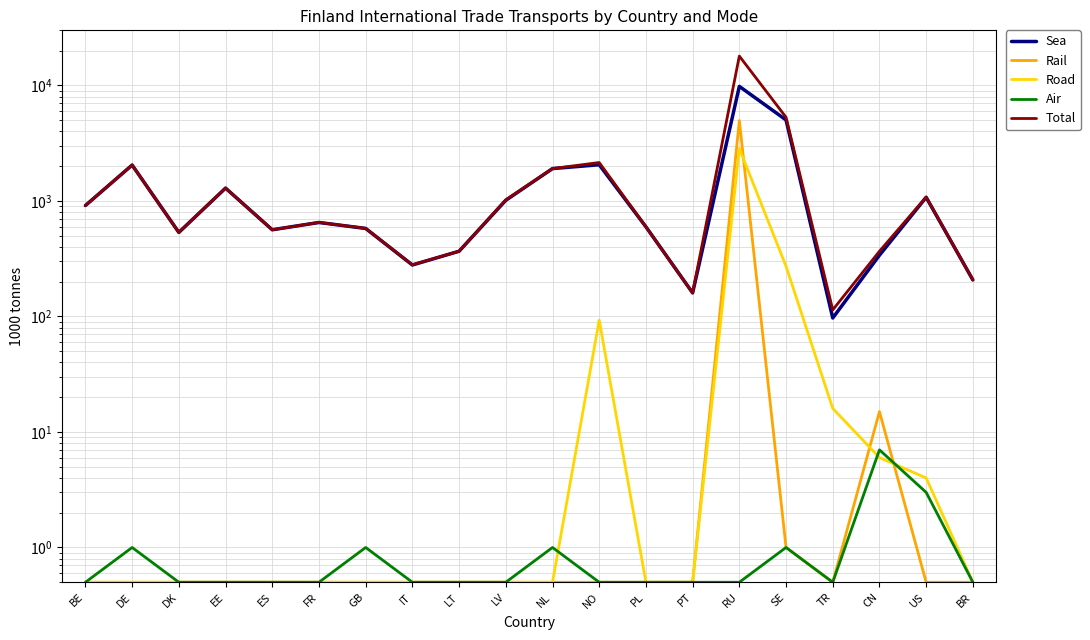

At how many categories does at least one series exceed 176?

18